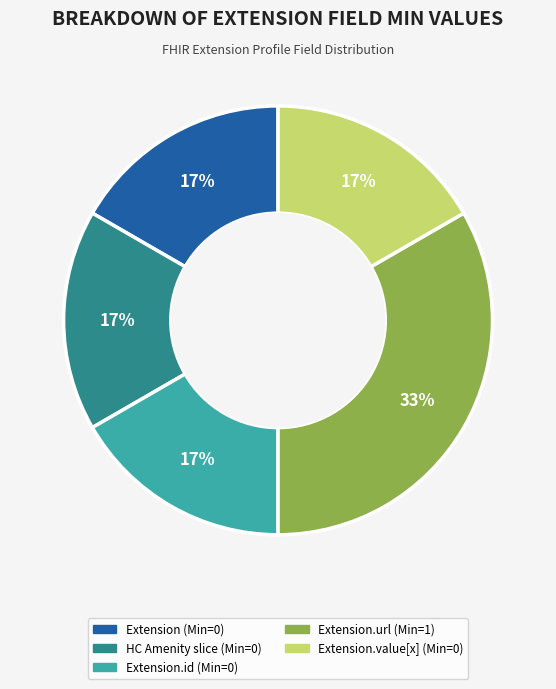

Does any single category account for the majority?

No